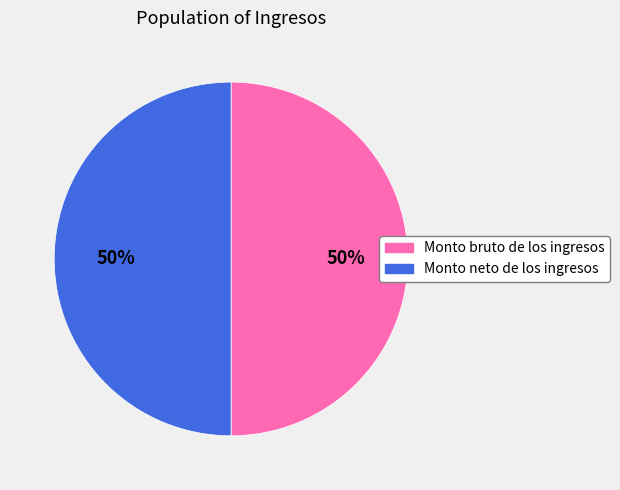

What is the ratio of the value at Monto neto de los ingresos to the value at Monto bruto de los ingresos?

1.0